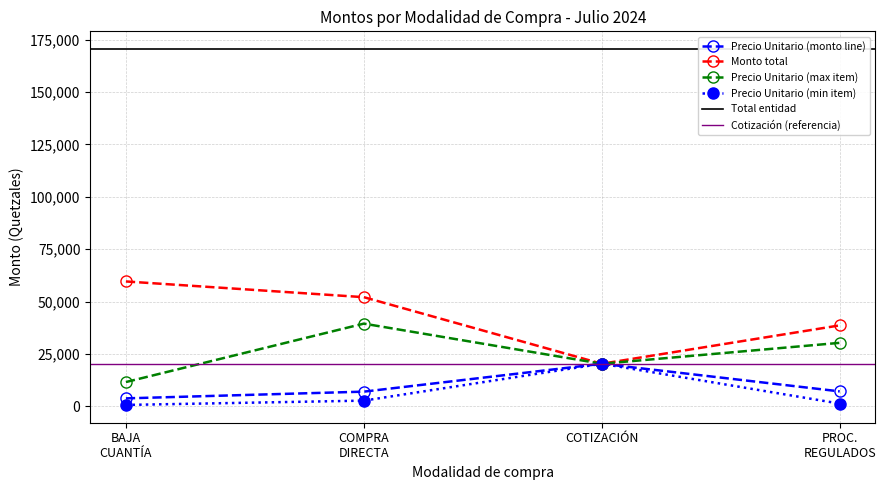

Is it true that Precio Unitario (max item) equals 30271.4 at COTIZACIÓN?

False